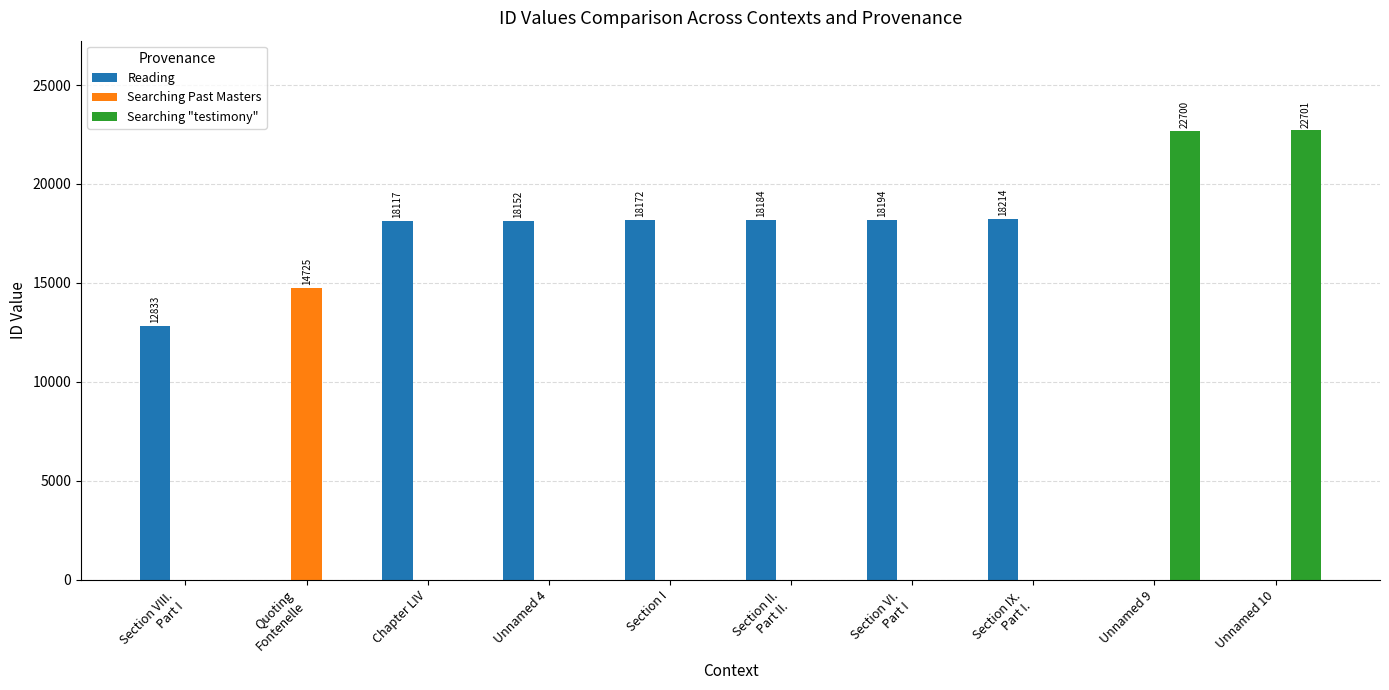

Is it true that Searching "testimony" equals 0 at Chapter LIV?

True